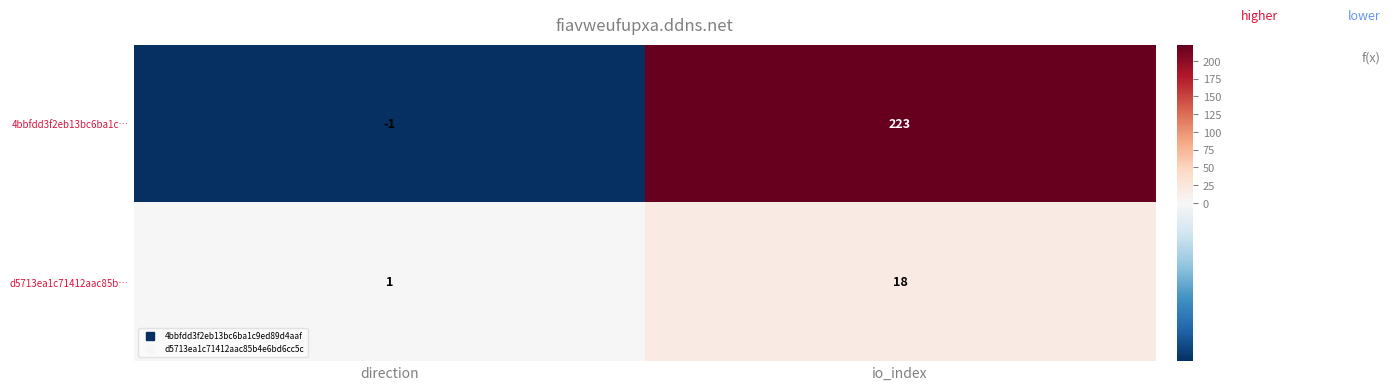

Which series has the widest spread of values?

4bbfdd3f2eb13bc6ba1c…